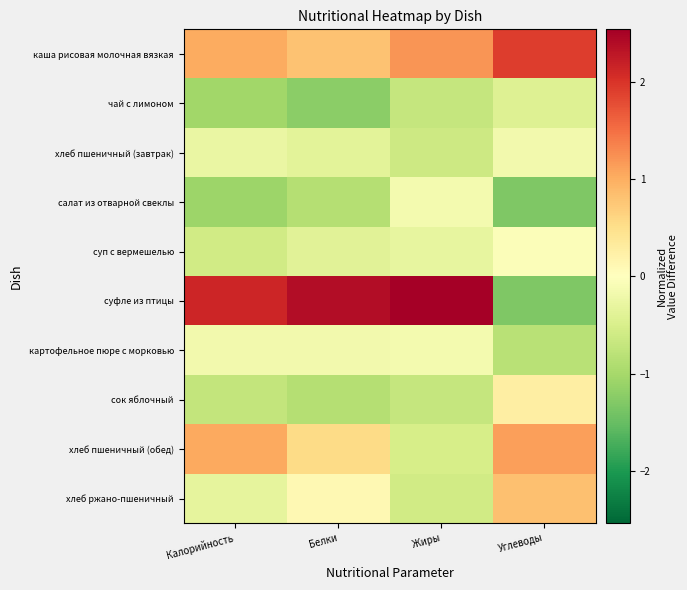

Reading left to right, extract all data points from this chart.

каша рисовая молочная вязкая: Калорийность=1.0	Белки=0.8	Жиры=1.2	Углеводы=1.9
чай с лимоном: Калорийность=-1.0	Белки=-1.2	Жиры=-0.7	Углеводы=-0.4
хлеб пшеничный (завтрак): Калорийность=-0.3	Белки=-0.4	Жиры=-0.6	Углеводы=-0.2
салат из отварной свеклы: Калорийность=-1.1	Белки=-0.9	Жиры=-0.1	Углеводы=-1.3
суп с вермешелью: Калорийность=-0.6	Белки=-0.4	Жиры=-0.3	Углеводы=-0.1
суфле из птицы: Калорийность=2.1	Белки=2.4	Жиры=2.5	Углеводы=-1.3
картофельное пюре с морковью: Калорийность=-0.2	Белки=-0.2	Жиры=-0.2	Углеводы=-0.8
сок яблочный: Калорийность=-0.7	Белки=-0.9	Жиры=-0.7	Углеводы=0.3
хлеб пшеничный (обед): Калорийность=1.0	Белки=0.5	Жиры=-0.5	Углеводы=1.1
хлеб ржано-пшеничный: Калорийность=-0.3	Белки=0.1	Жиры=-0.6	Углеводы=0.8